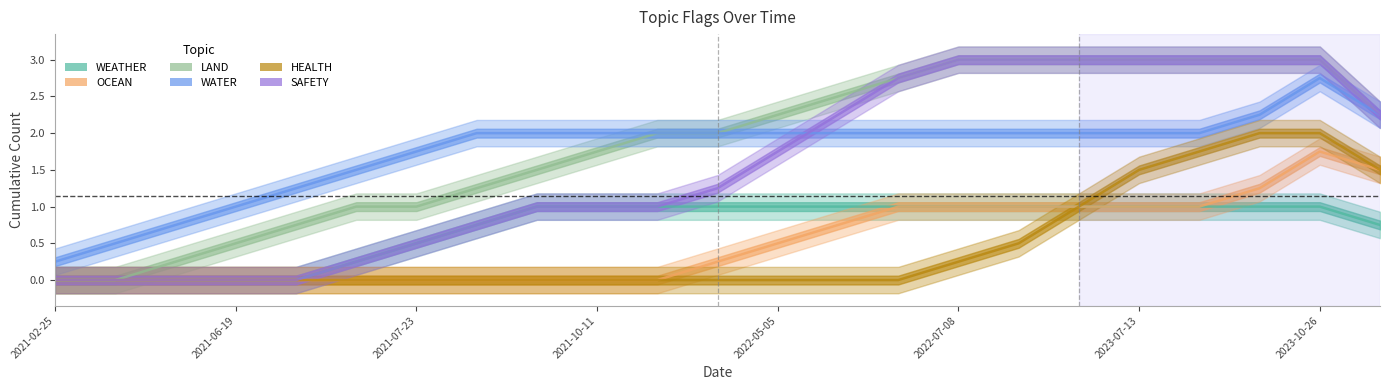

Which series has the widest spread of values?

LAND